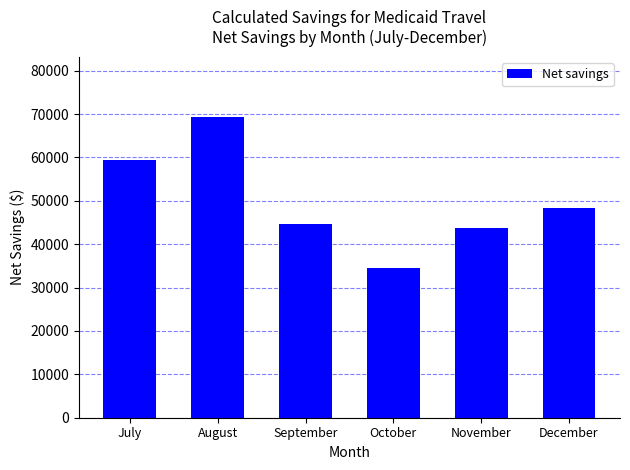

List the labels in order of value, smallest first.

October, November, September, December, July, August